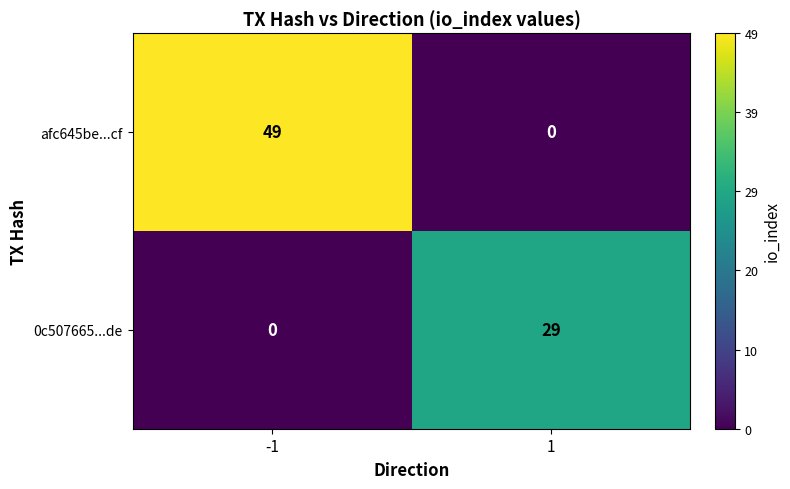

The 0c507665...de series shows 48 at 1. True or false?

False